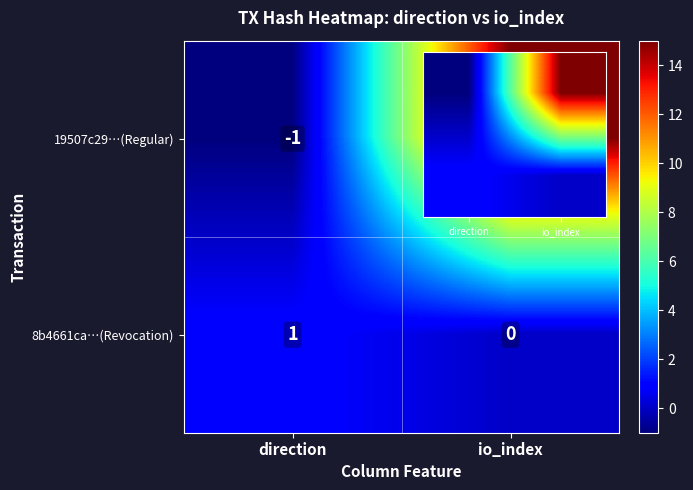

Reading left to right, list all the values displayed in this chart.

19507c29…(Regular): direction=-1	io_index=15
8b4661ca…(Revocation): direction=1	io_index=0